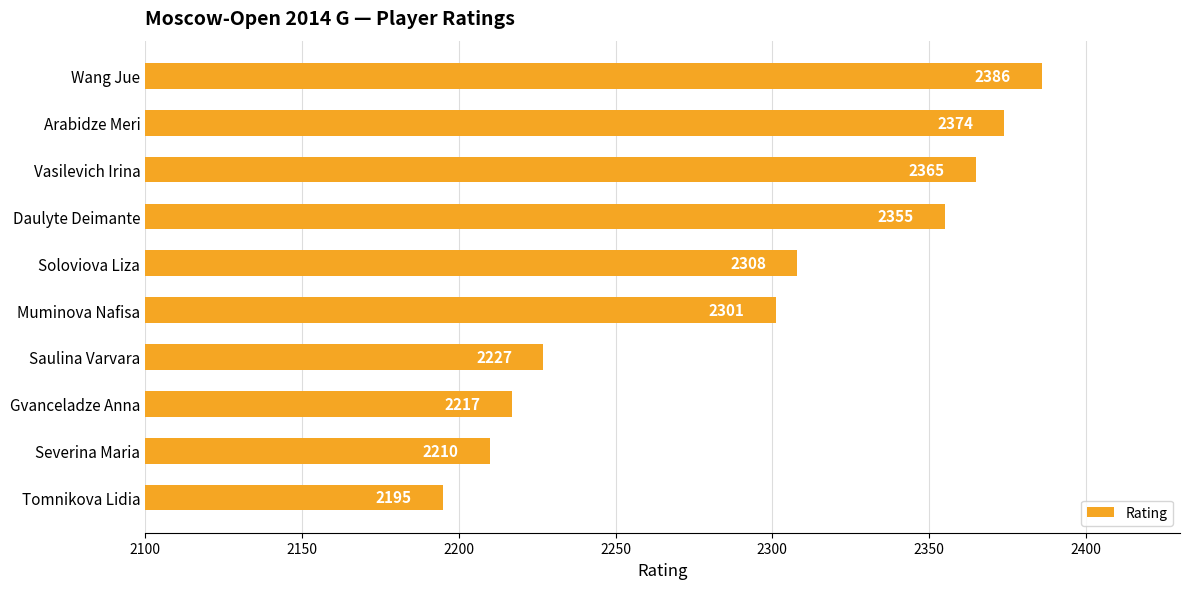

At which label is the value closest to 2290?

Muminova Nafisa